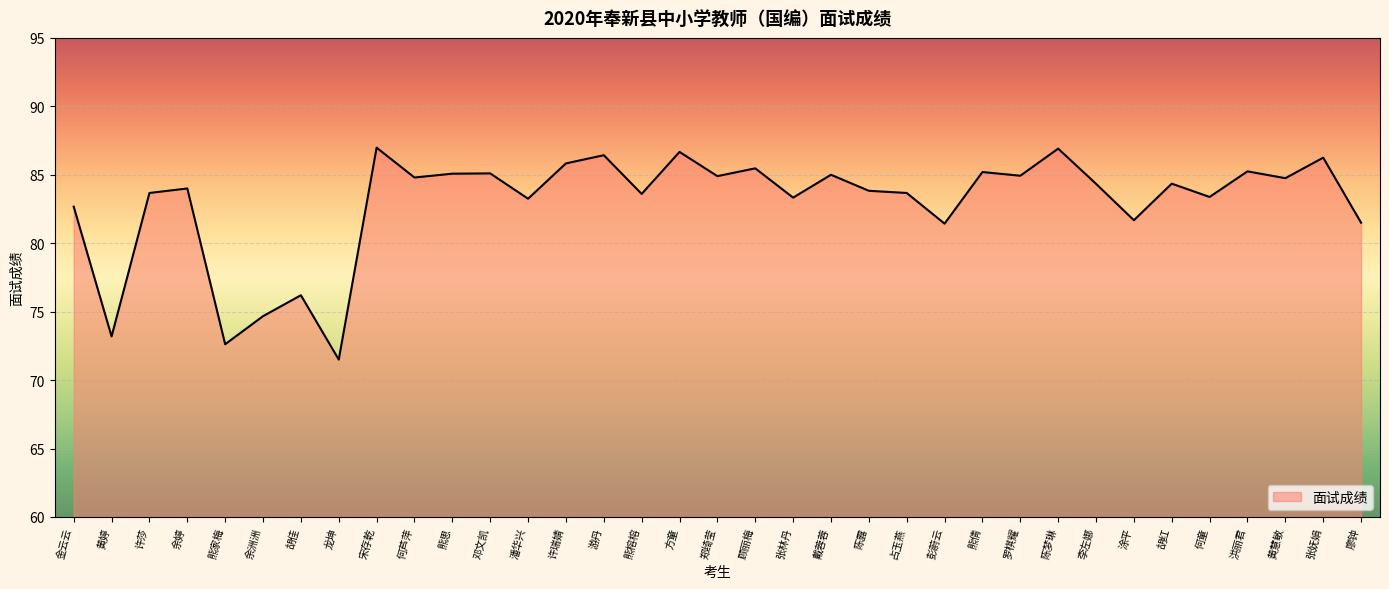

What position from the left is 陈梦琳?

27